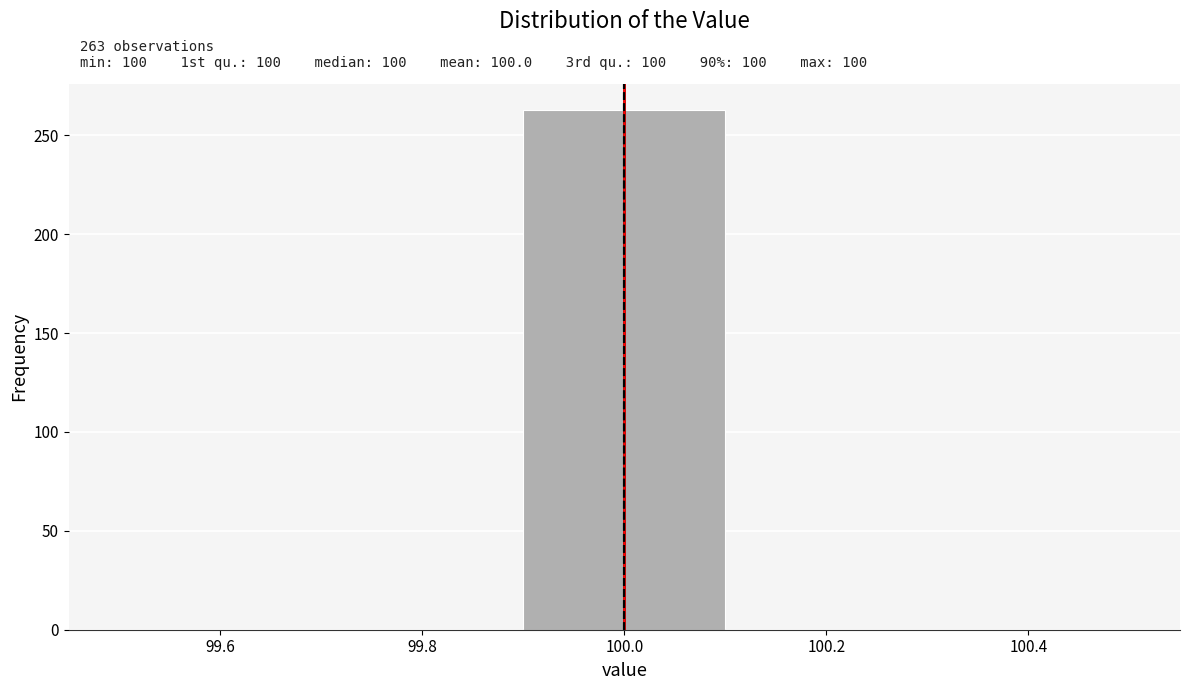

Which range on the x-axis has the tallest bar?

99.9 to 100.1